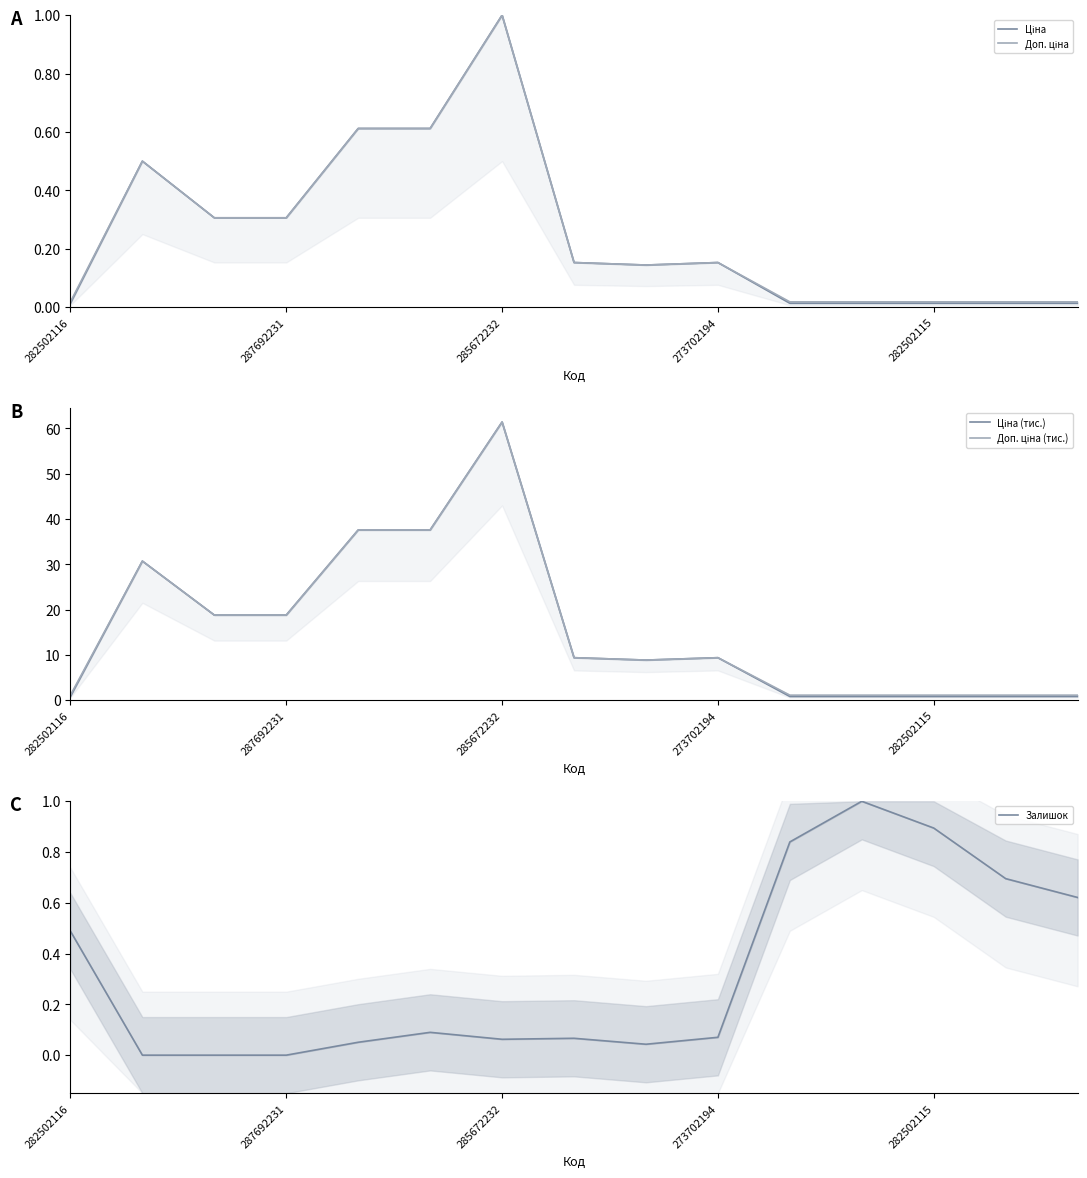

Is this an area chart (filled region under the line)?

No